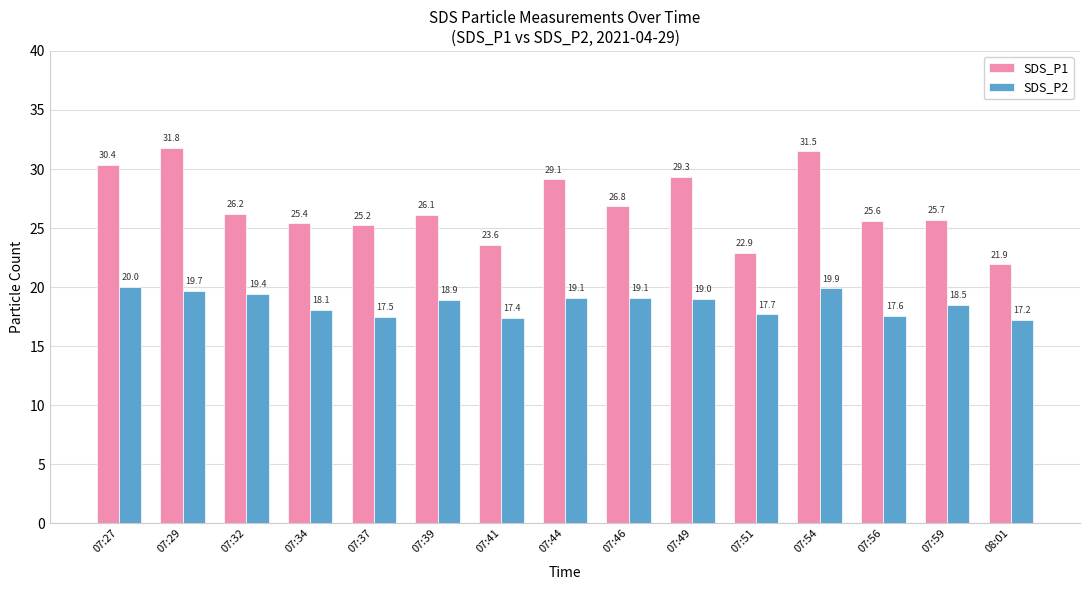

How many values in the SDS_P2 series exceed 18?

10